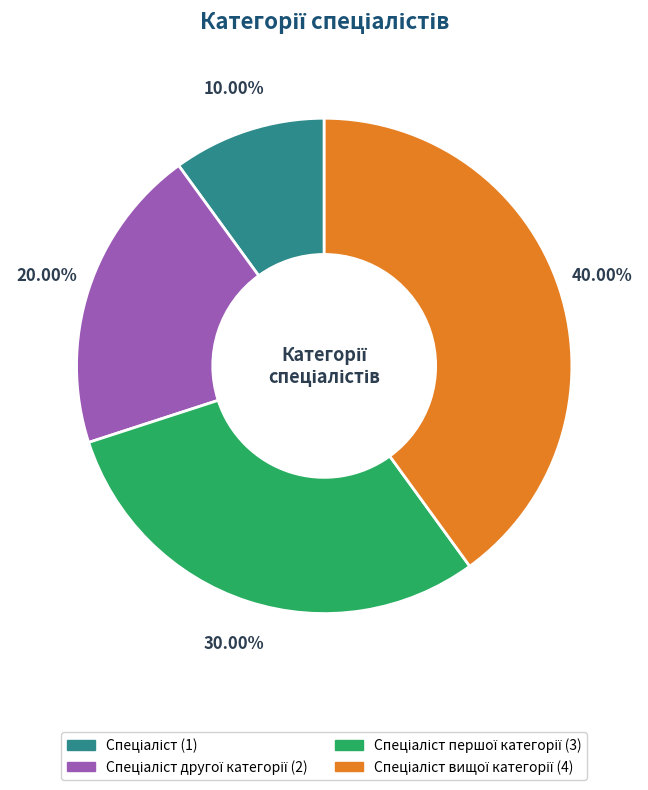

Is there a majority slice in this chart?

No